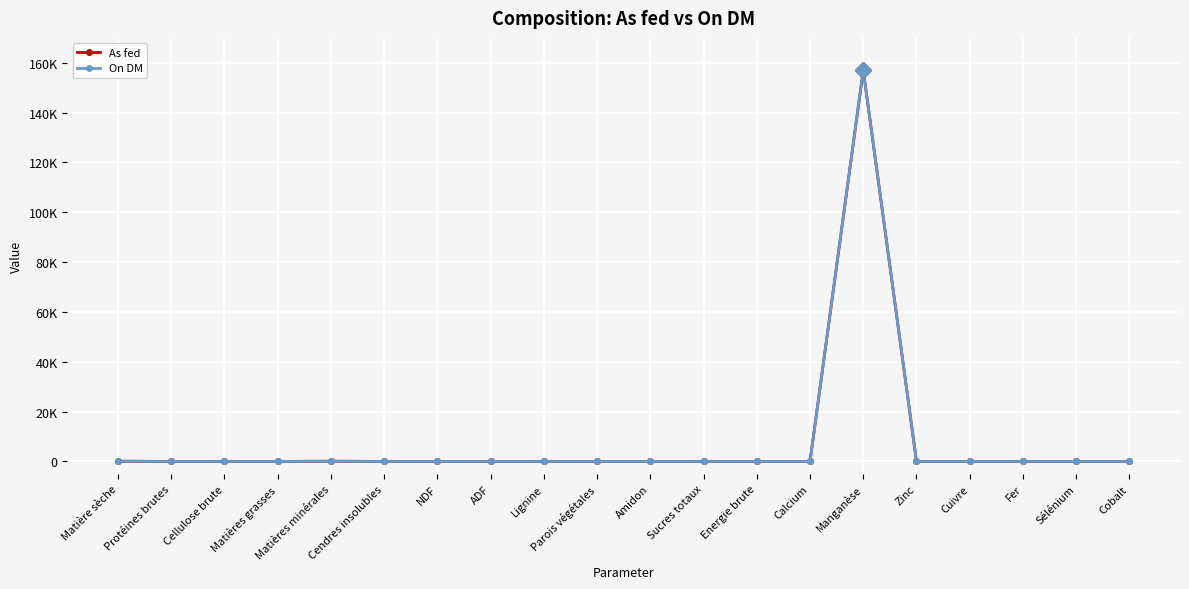

True or false: As fed and On DM cross at least once.

False